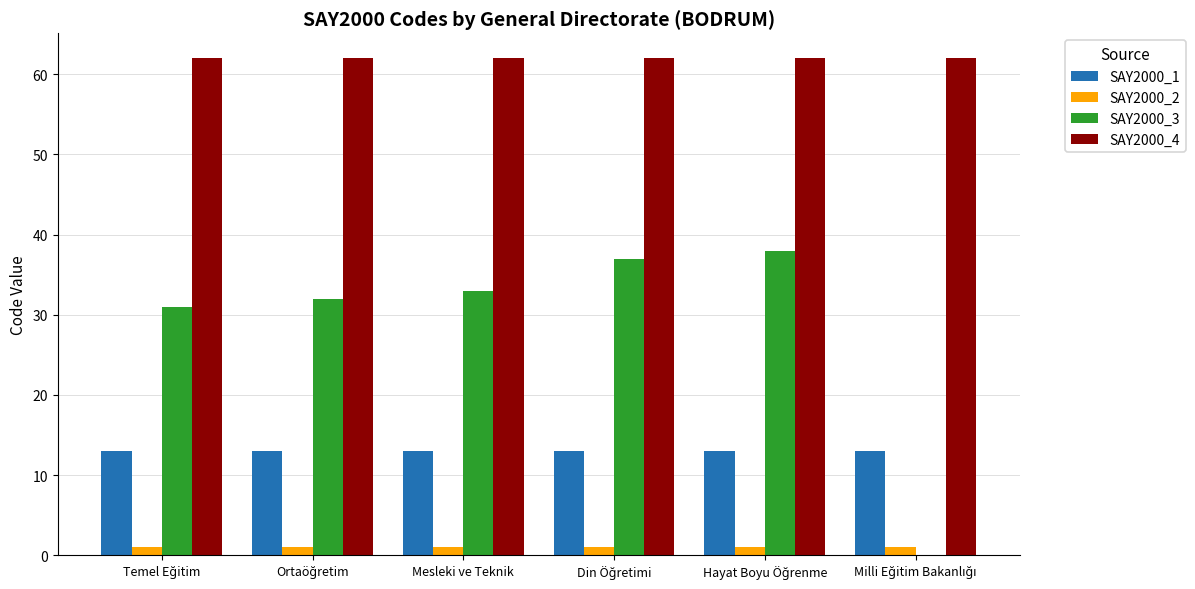

What is the maximum value shown in the chart?

62